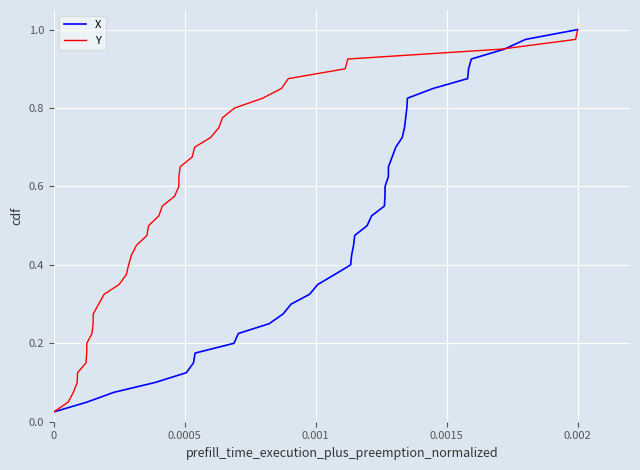

What is the difference between the second highest and minimum values in the Y series?

0.9